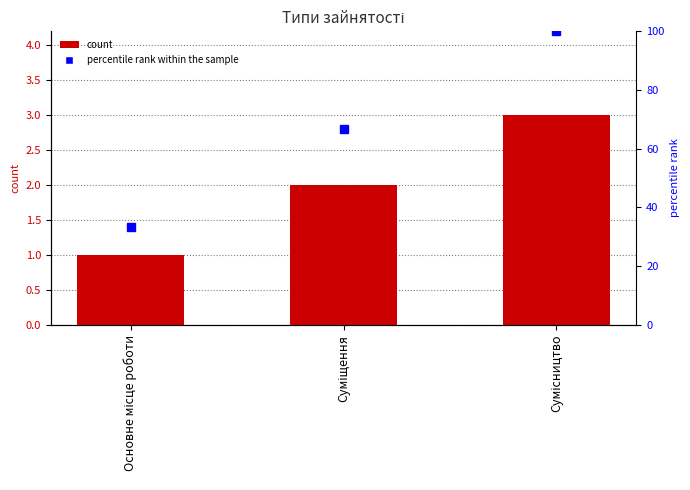

Reading left to right, list all the values displayed in this chart.

Ідентифікатор: Основне місце роботи=1.0	Суміщення=2.0	Сумісництво=3.0
percentile rank within the sample: Основне місце роботи=33.3	Суміщення=66.7	Сумісництво=100.0